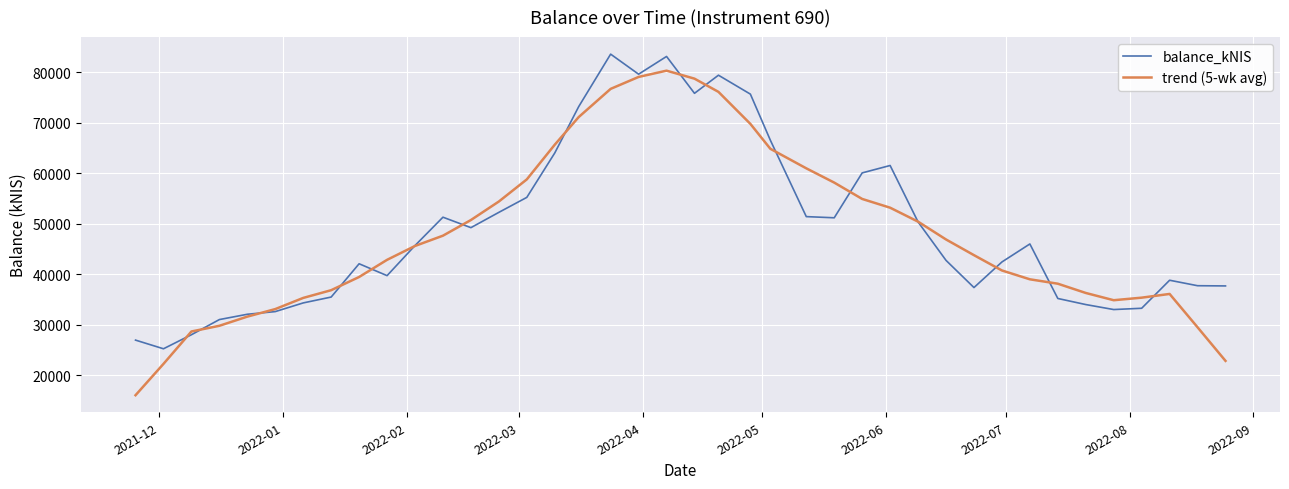

Which series has the largest range (max minus min)?

trend (5-wk avg)